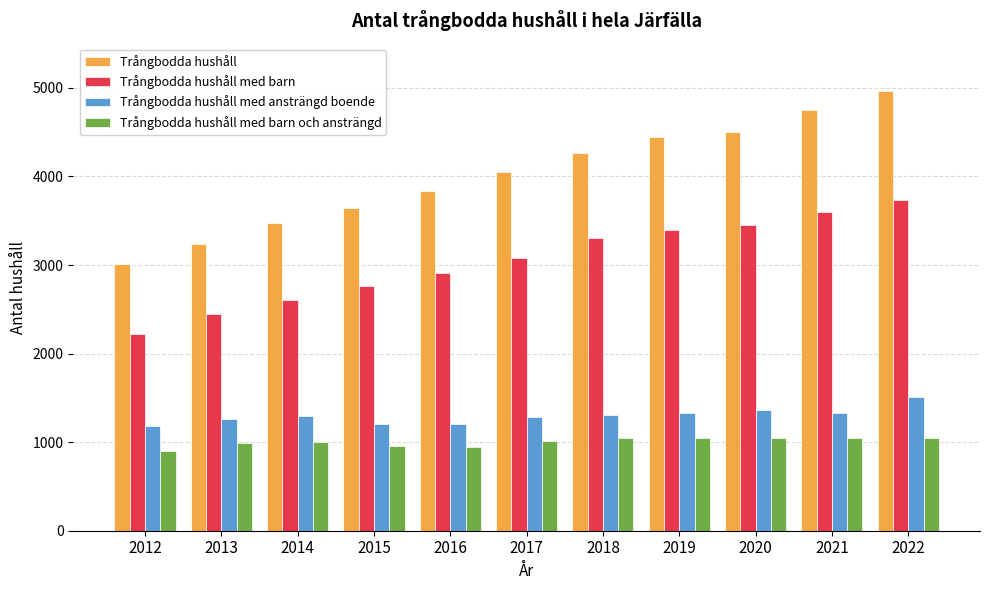

Rank the series by their maximum value, from lowest to highest.

Trångbodda hushåll med barn och ansträngd, Trångbodda hushåll med ansträngd boende, Trångbodda hushåll med barn, Trångbodda hushåll